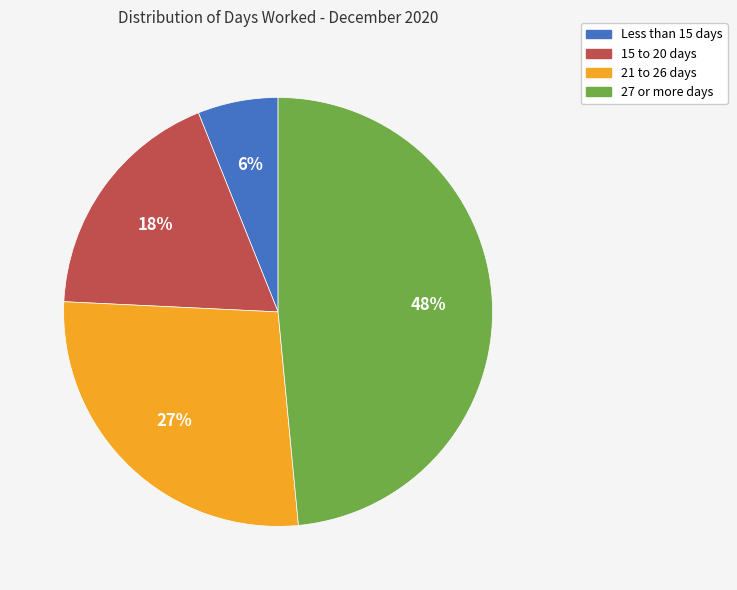

Count the number of slices in the pie.

4